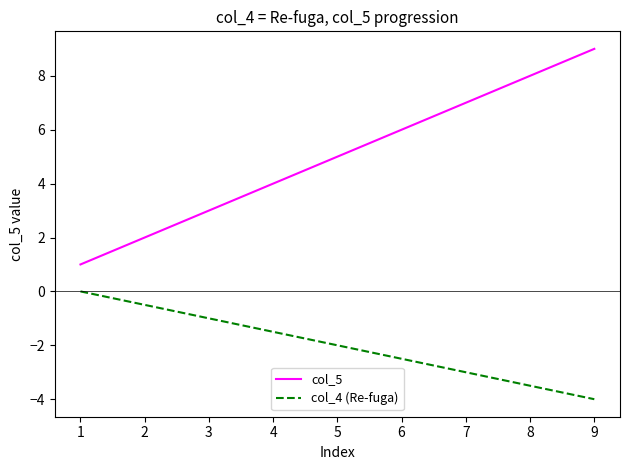

Rank the categories by col_5 value from highest to lowest.

9, 8, 7, 6, 5, 4, 3, 2, 1